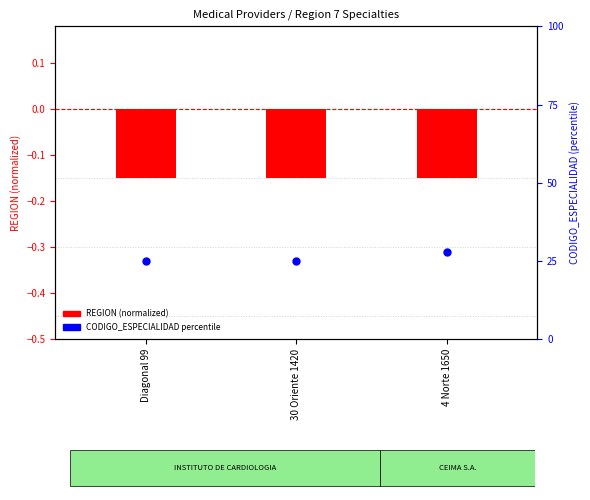

Which series has the largest Y range (max minus min)?

CODIGO_ESPECIALIDAD (percentile)